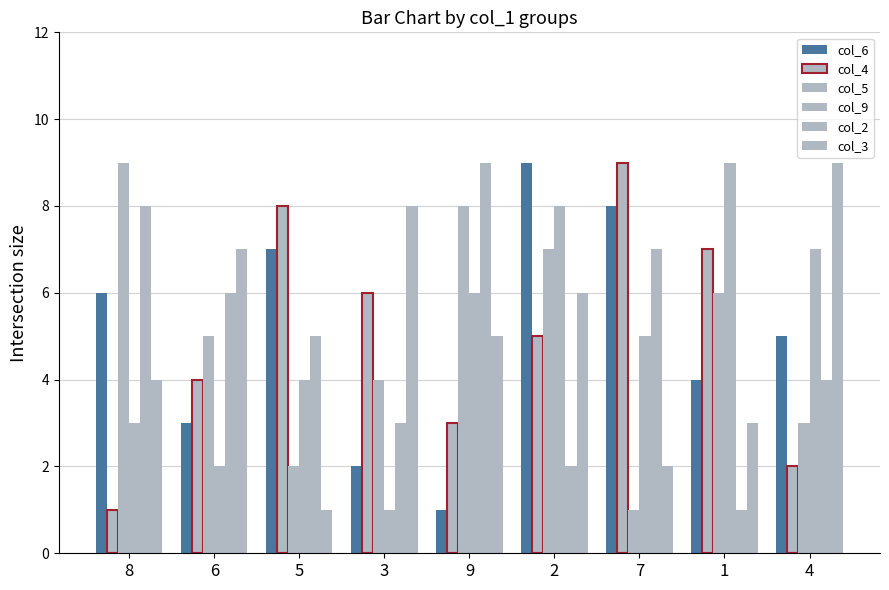

Rank the series by their maximum value, from highest to lowest.

col_6, col_4, col_5, col_9, col_2, col_3